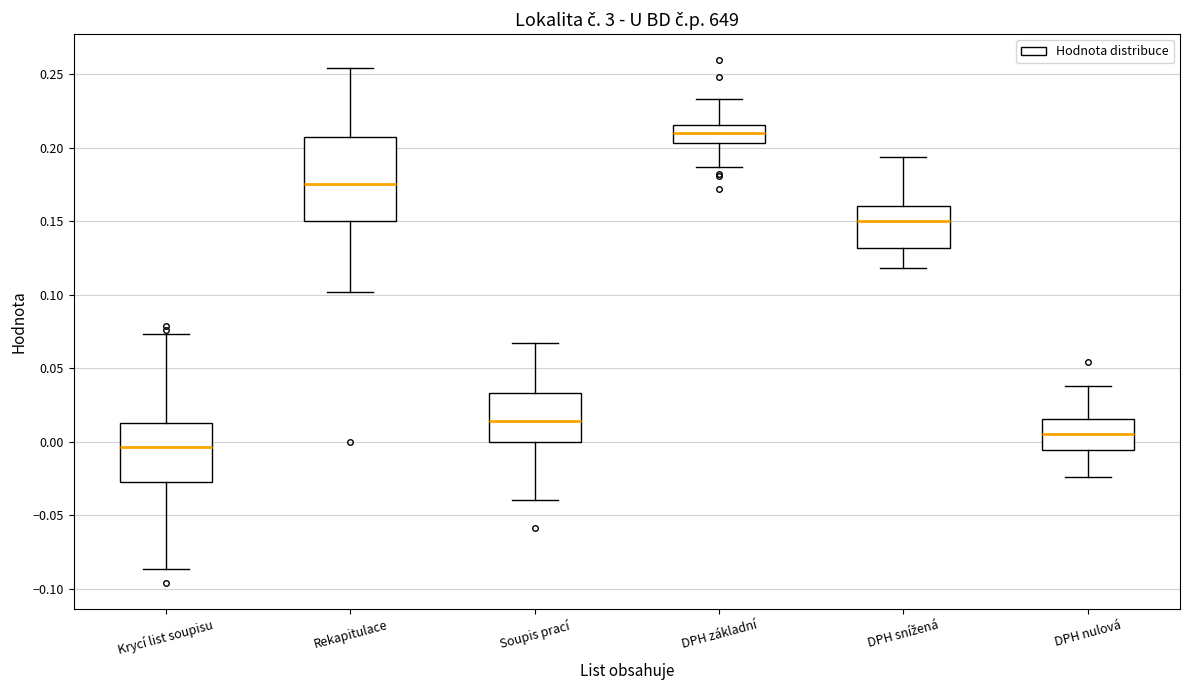

Where is the upper edge of the box for DPH nulová on the y-axis? The values are not printed on the chart, so give them approximately, as read against the axis.

0.015